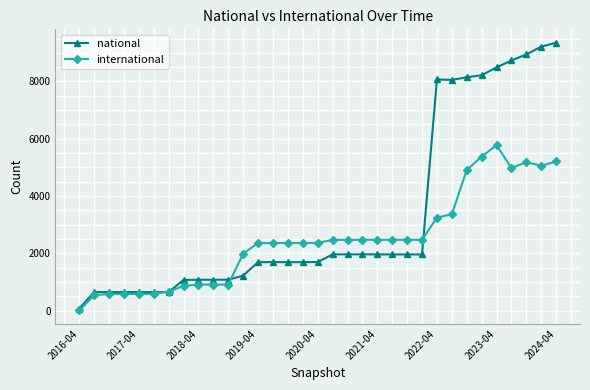

Which series has the largest total across all categories?

national